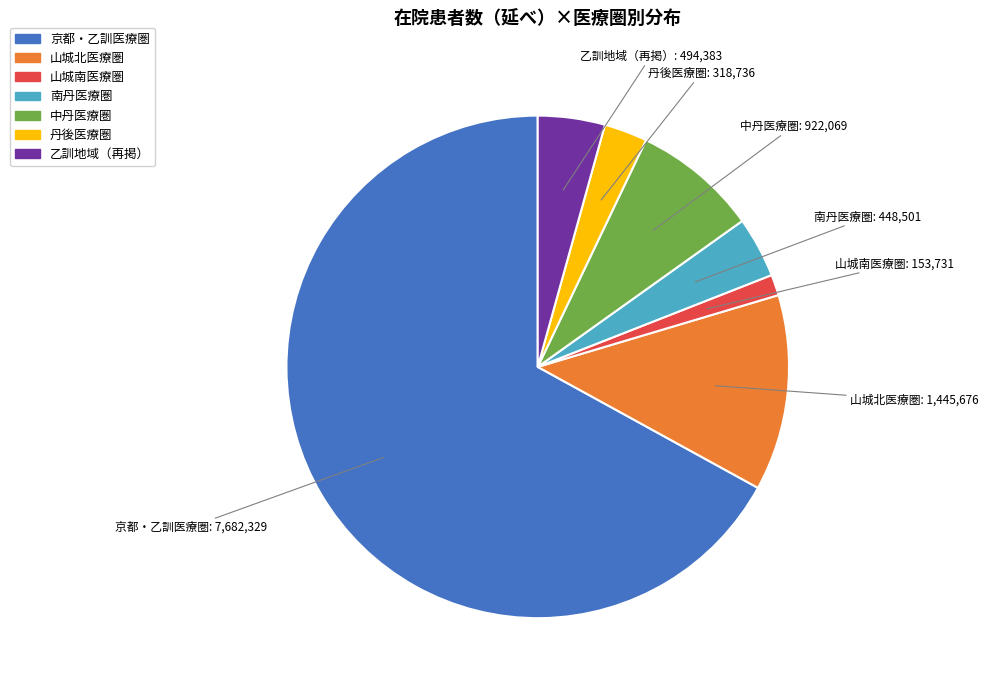

Which category accounts for the majority?

京都・乙訓医療圏